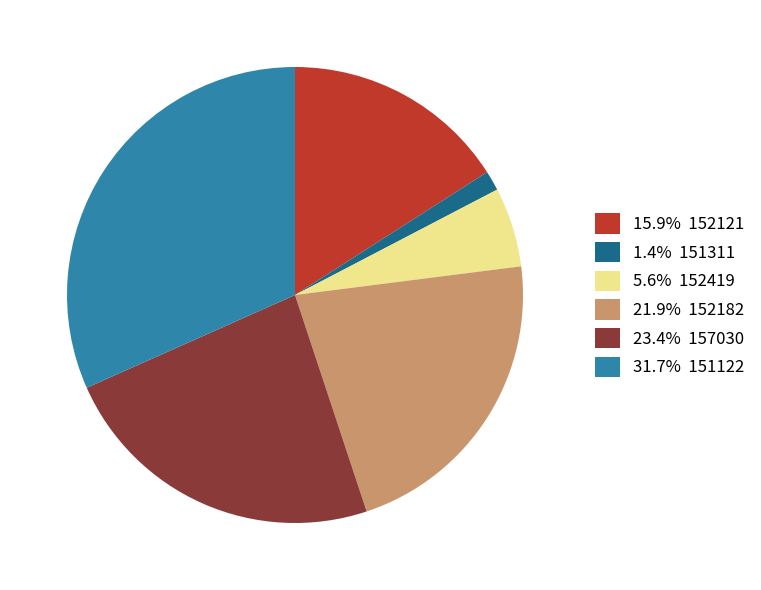

Combined, do 23.4% 157030 and 15.9% 152121 account for over 50%?

No